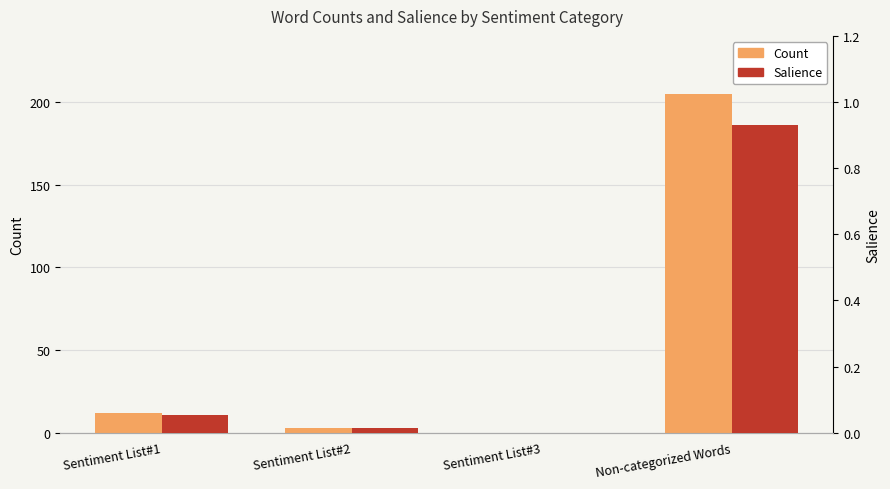

What is the average value of the Salience series?

0.2